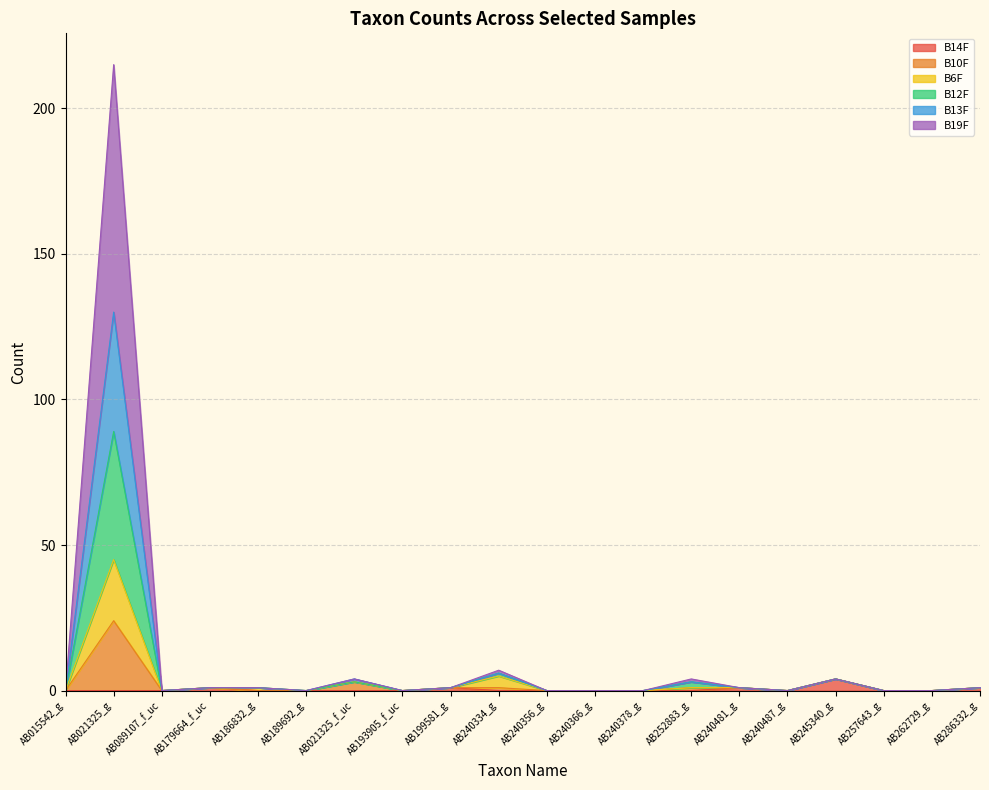

True or false: B14F and B12F cross at least once.

False